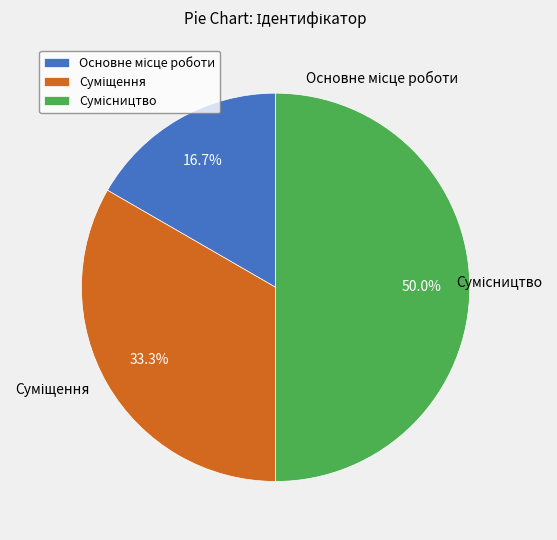

Which has a higher value, Сумісництво or Суміщення?

Сумісництво